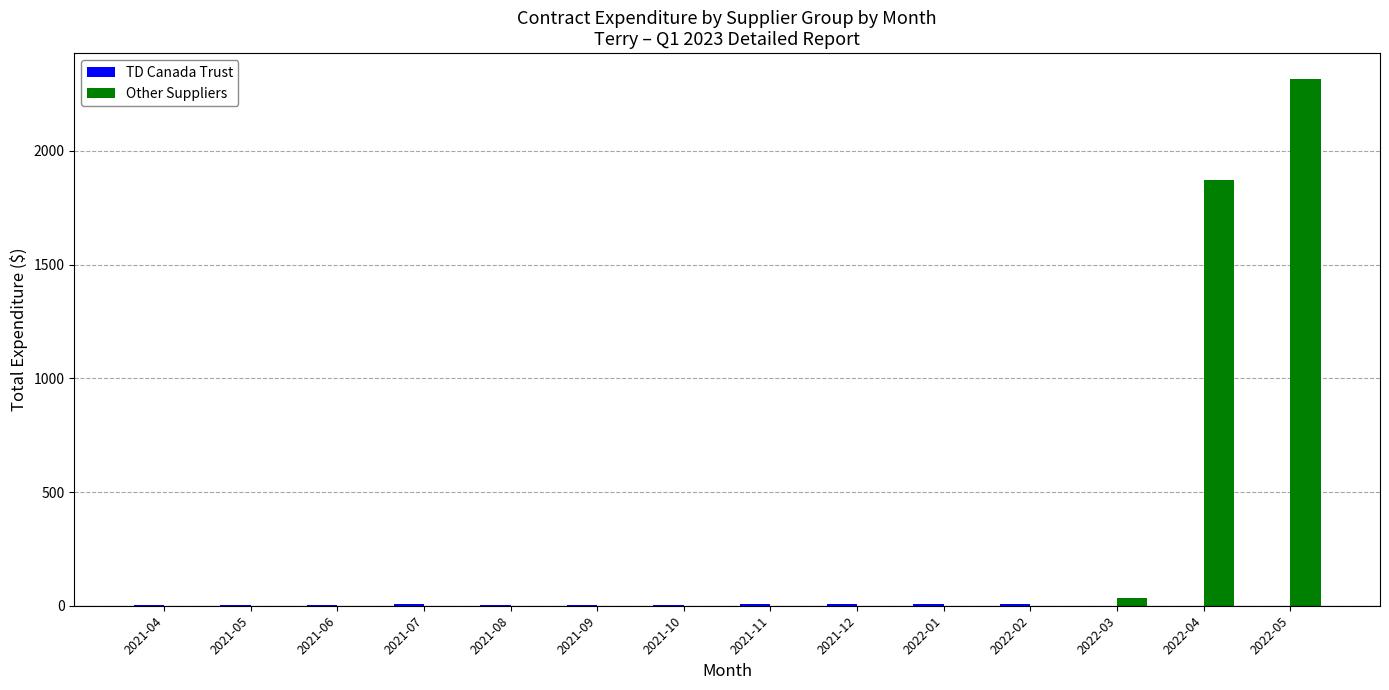

Which series changed the most between 2021-10 and 2022-04?

Other Suppliers